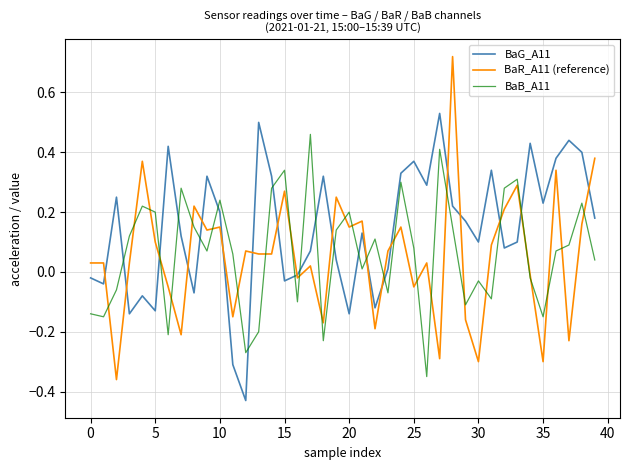

True or false: BaB_A11 and BaG_A11 intersect in this chart.

True